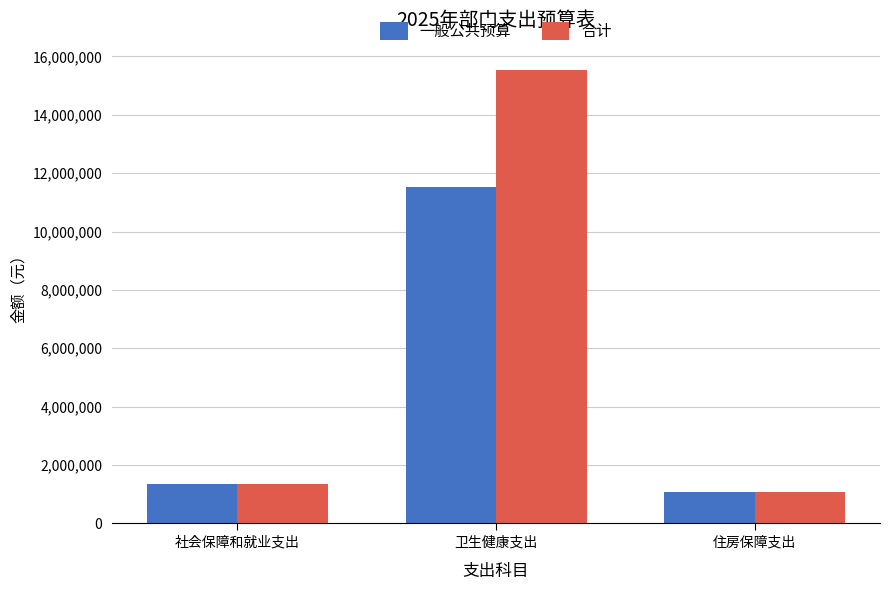

What value does the 合计 series have at 卫生健康支出?

15553184.7